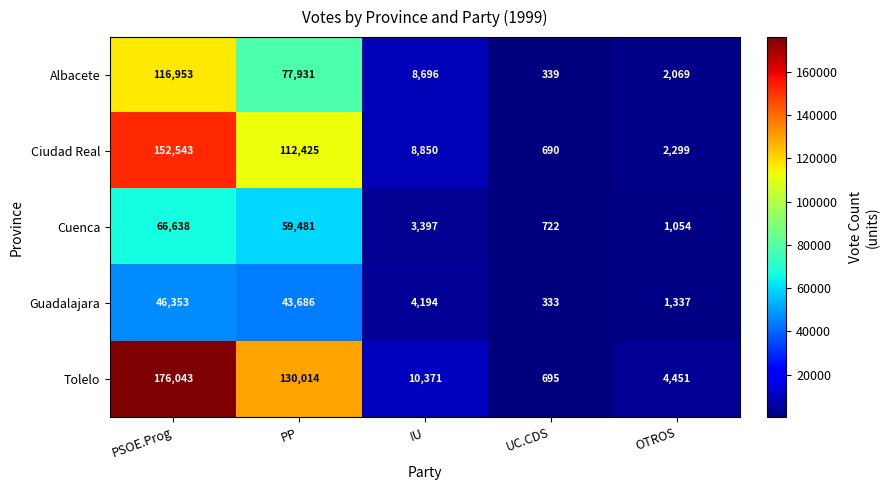

At which label is Albacete closest to 58646?

PP